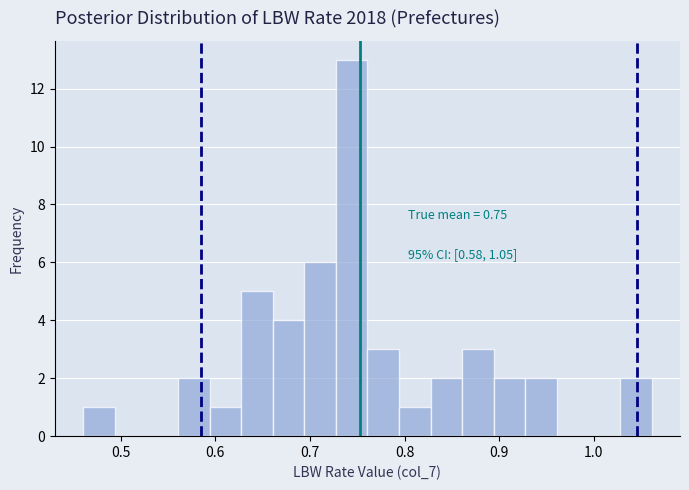

Around what value on the x-axis is the tallest bar? Give the approximate position of its centre, as read against the axis.

0.74